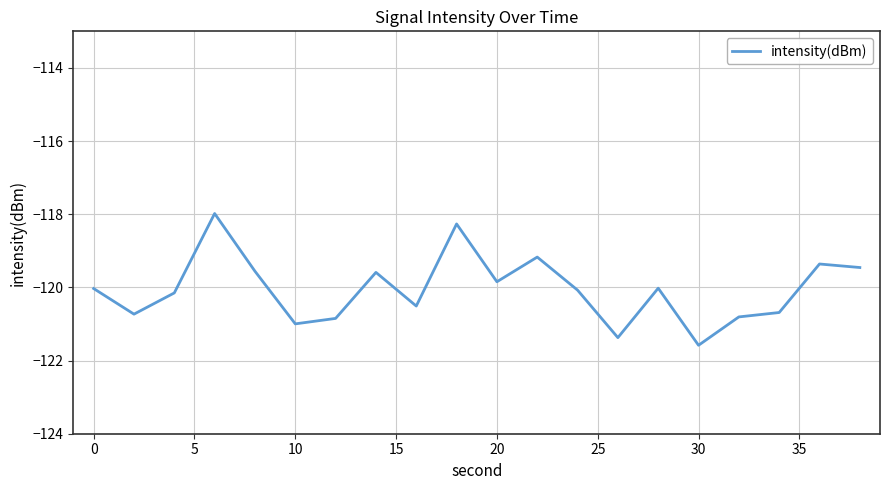

What is the difference between the maximum and minimum values?

3.6